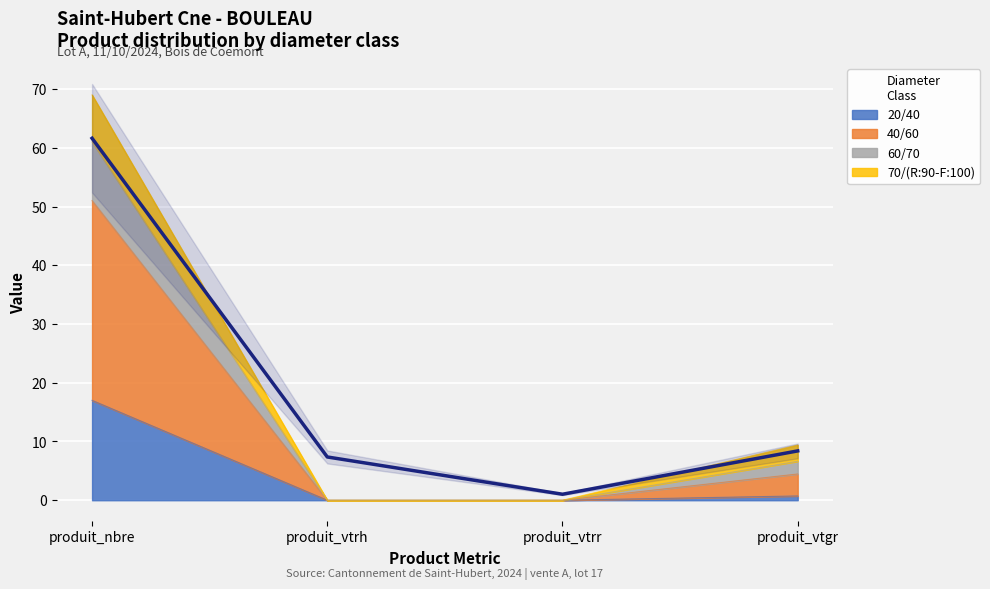

The value of 20/40 at produit_vtrh is 0.0. True or false?

True